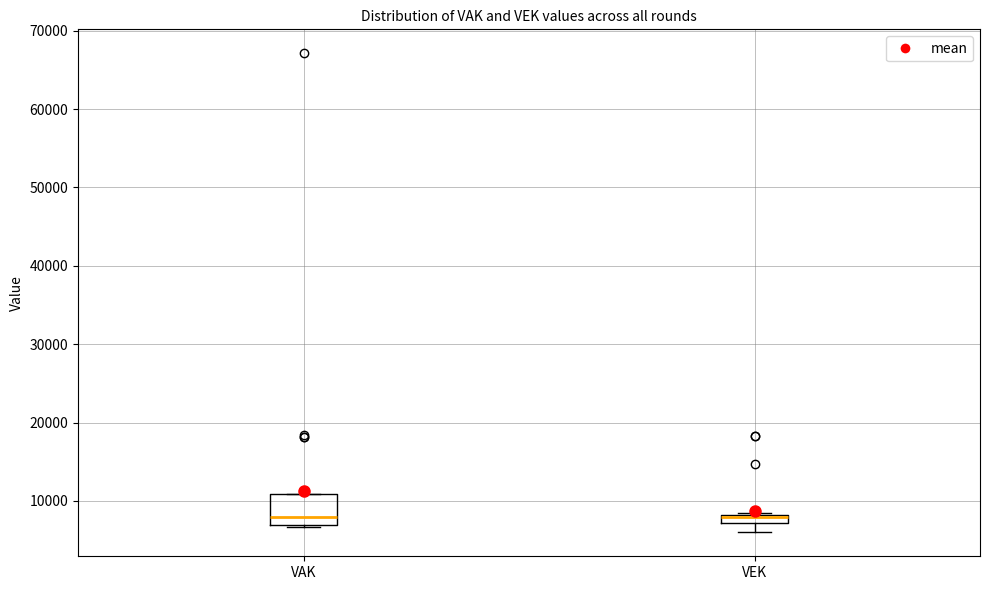

Where is the upper edge of the box for VEK on the y-axis? The values are not printed on the chart, so give them approximately, as read against the axis.

8000